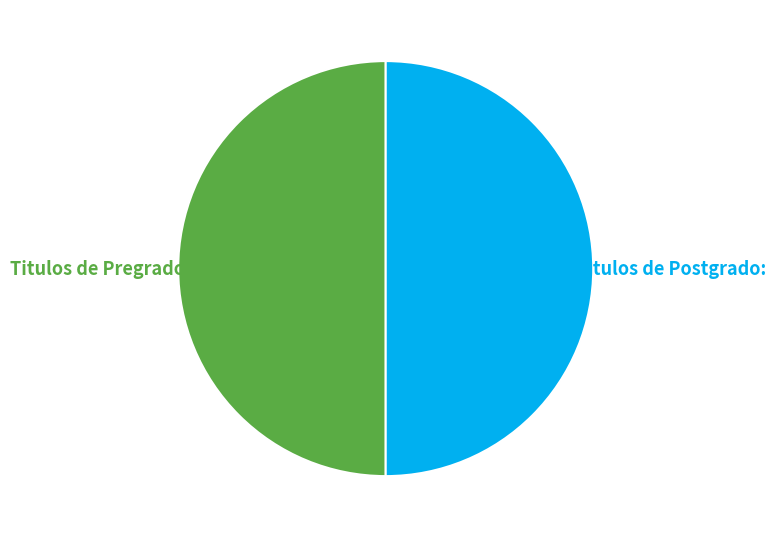

To the nearest percent, what is the average slice percentage?

50%